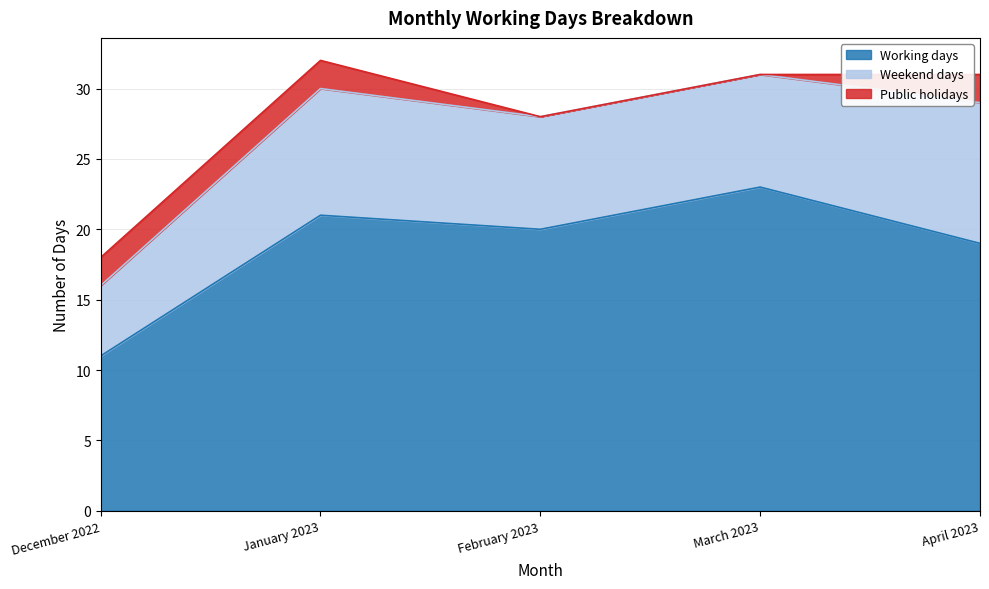

What is the value of the Weekend days point at the 3rd from the left?

8